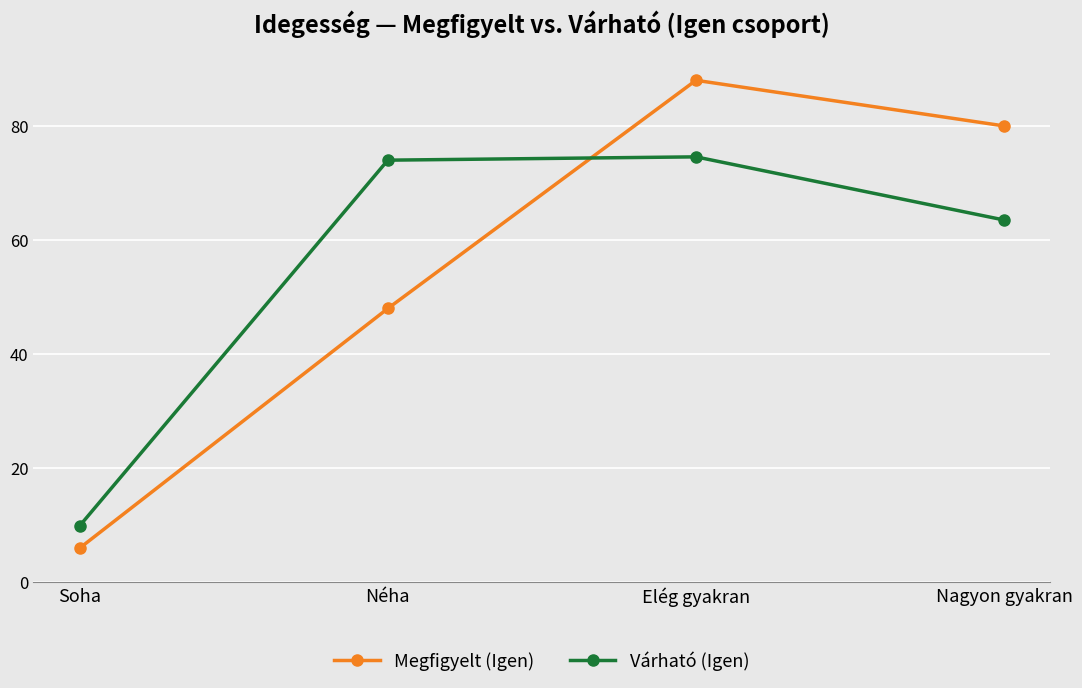

How many interior local peaks does the Megfigyelt (Igen) series have?

1